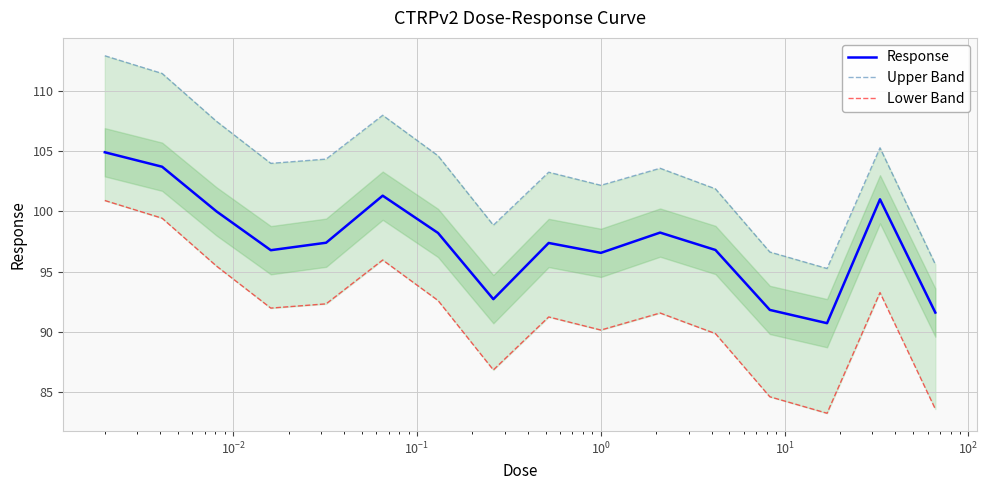

How many lines are shown in the chart?

3